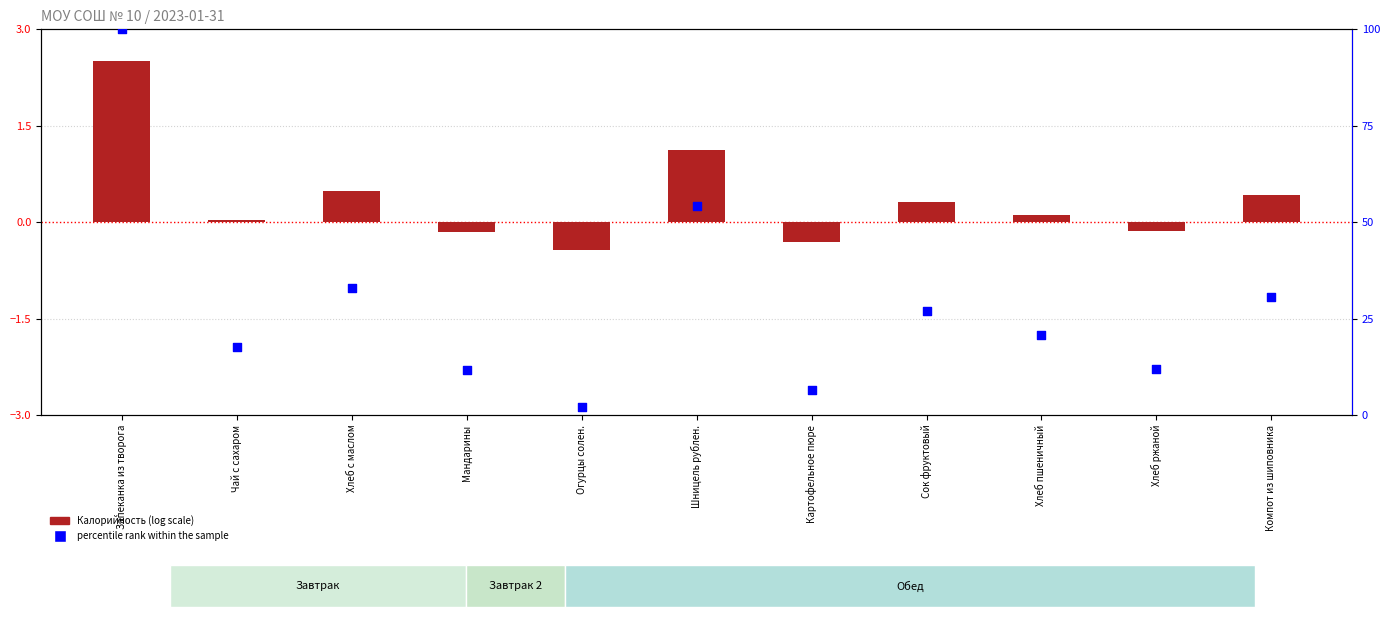

At which category is the sum across all series the highest?

Запеканка из творога